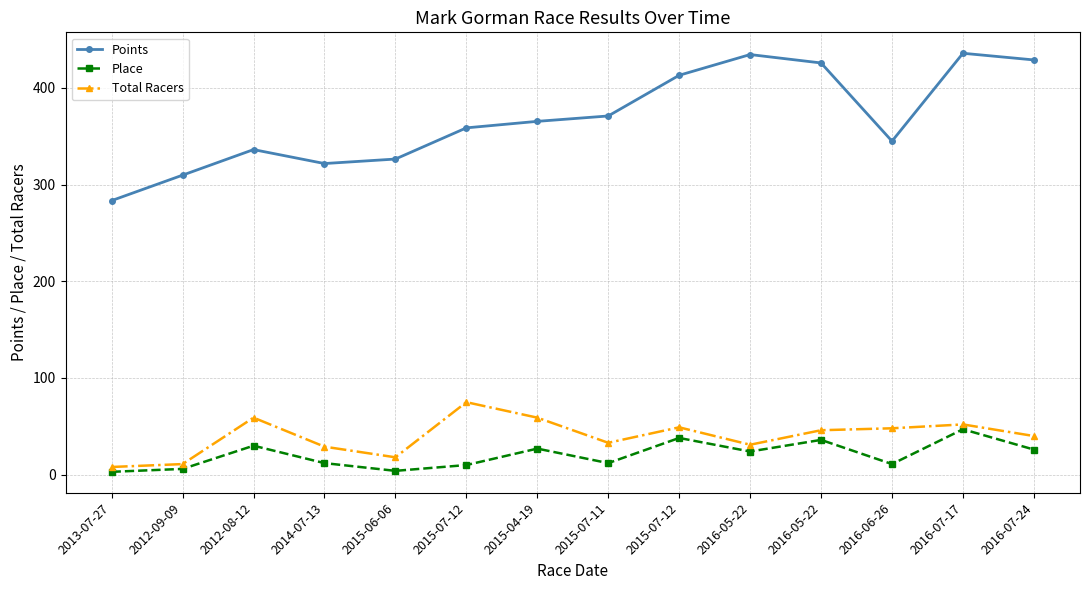

True or false: Points and Total Racers intersect in this chart.

False